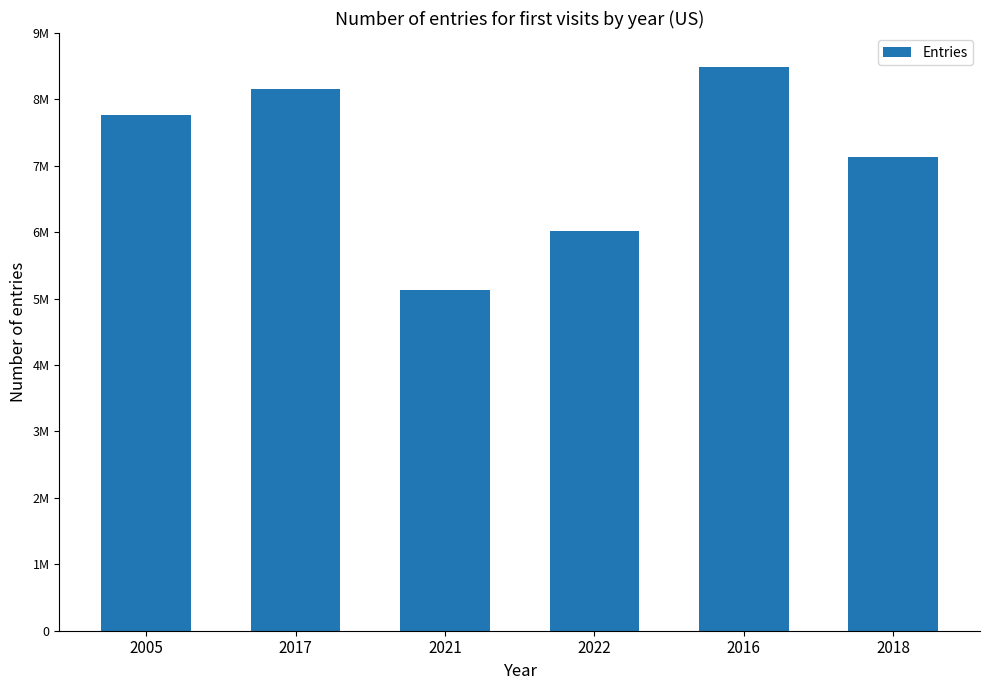

Rank the categories by value from lowest to highest.

2021, 2022, 2018, 2005, 2017, 2016